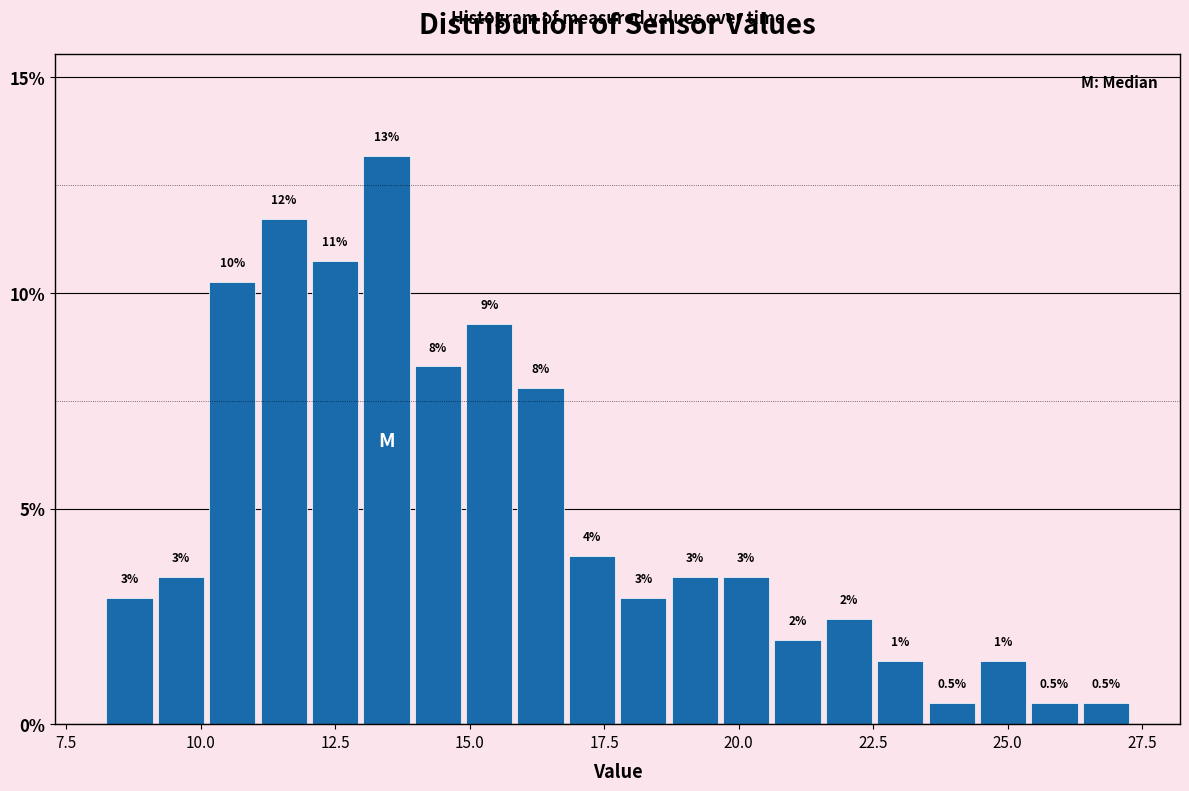

Around what value on the x-axis is the tallest bar? Give the approximate position of its centre, as read against the axis.

13.5